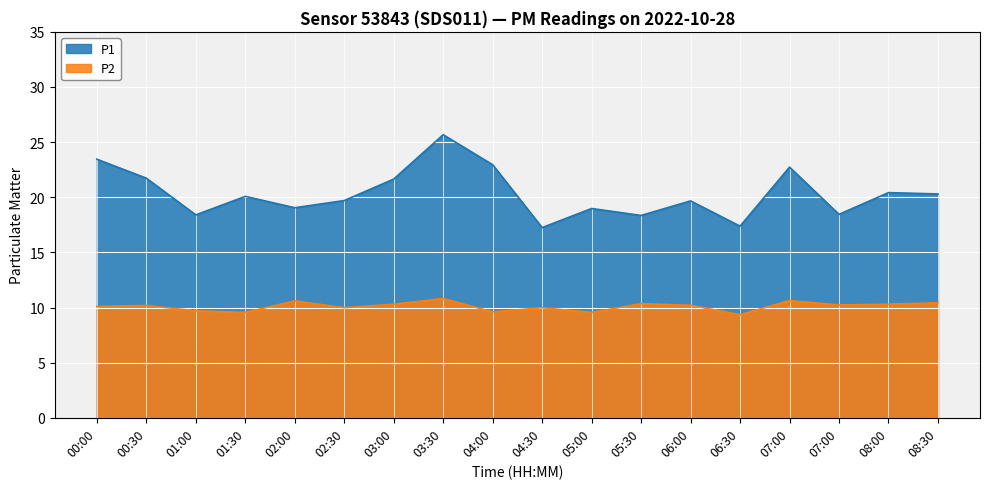

Read the P1 value at 00:00.

23.4